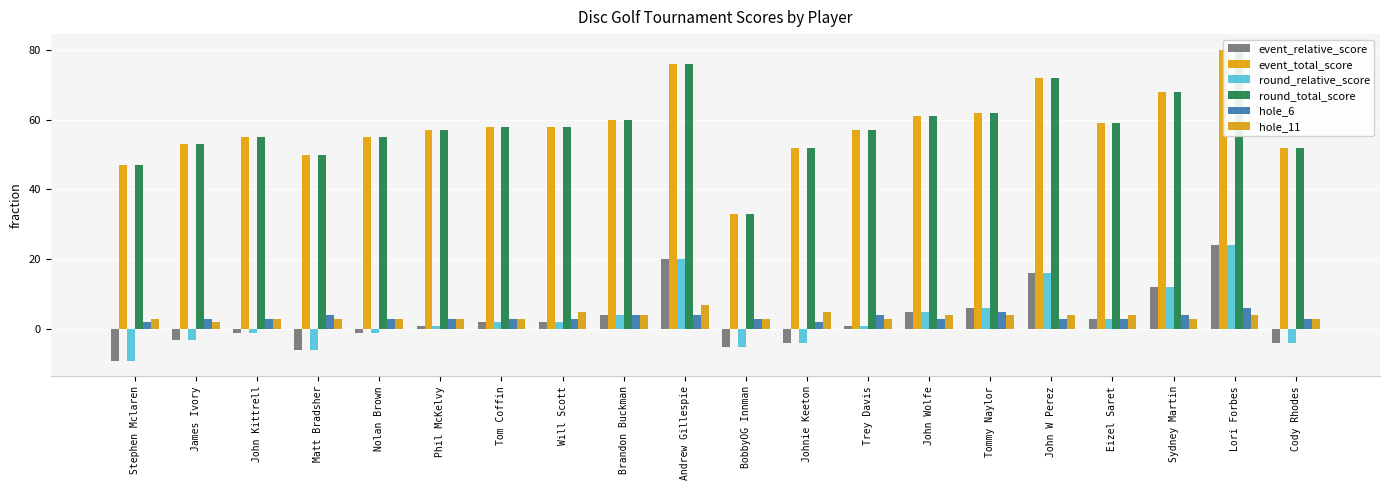

List the series in order of their peak value, lowest first.

hole_6, hole_11, event_relative_score, round_relative_score, event_total_score, round_total_score